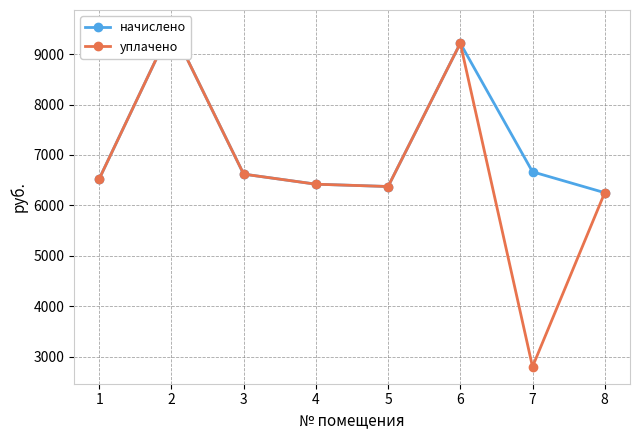

What is the value of the начислено point at the 3rd from the left?

6620.2